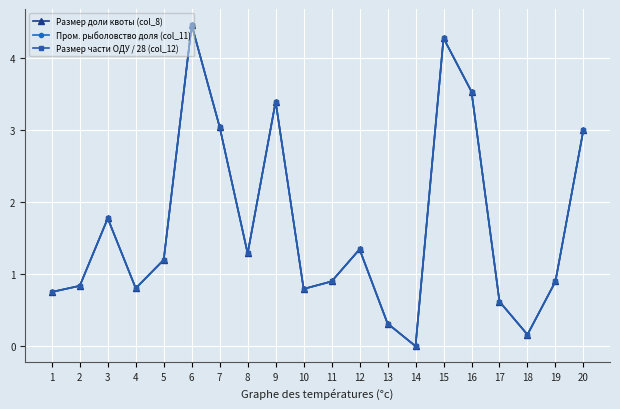

Reading left to right, what are all the values shown in this chart?

Размер доли квоты (col_8): 1=0.8	2=0.8	3=1.8	4=0.8	5=1.2	6=4.5	7=3.0	8=1.3	9=3.4	10=0.8	11=0.9	12=1.3	13=0.3	14=0.0	15=4.3	16=3.5	17=0.6	18=0.2	19=0.9	20=3.0
Пром. рыболовство доля (col_11): 1=0.8	2=0.8	3=1.8	4=0.8	5=1.2	6=4.5	7=3.0	8=1.3	9=3.4	10=0.8	11=0.9	12=1.3	13=0.3	14=0.0	15=4.3	16=3.5	17=0.6	18=0.2	19=0.9	20=3.0
Размер части ОДУ / 28 (col_12): 1=0.8	2=0.8	3=1.8	4=0.8	5=1.2	6=4.5	7=3.0	8=1.3	9=3.4	10=0.8	11=0.9	12=1.3	13=0.3	14=0.0	15=4.3	16=3.5	17=0.6	18=0.2	19=0.9	20=3.0